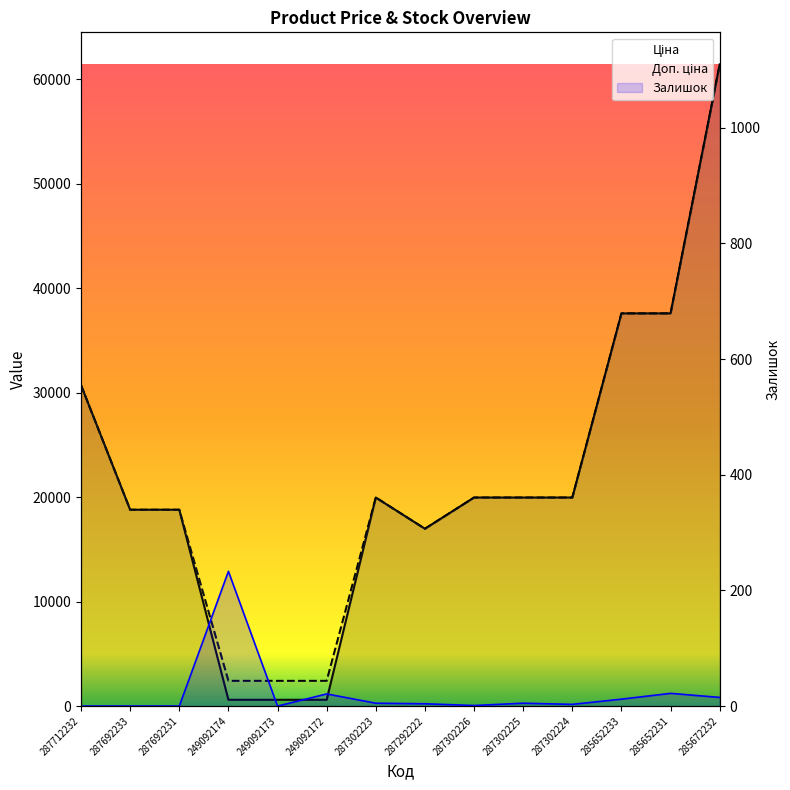

Where is Ціна nearest to the value 31018?

287712232